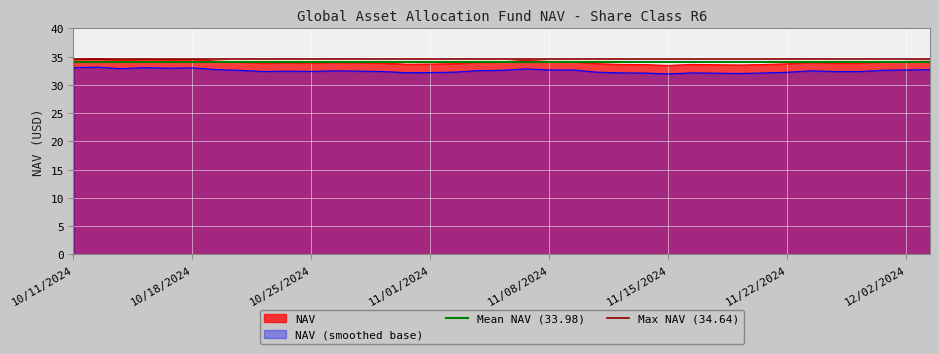

Does the chart display data point markers on the line(s)?

No